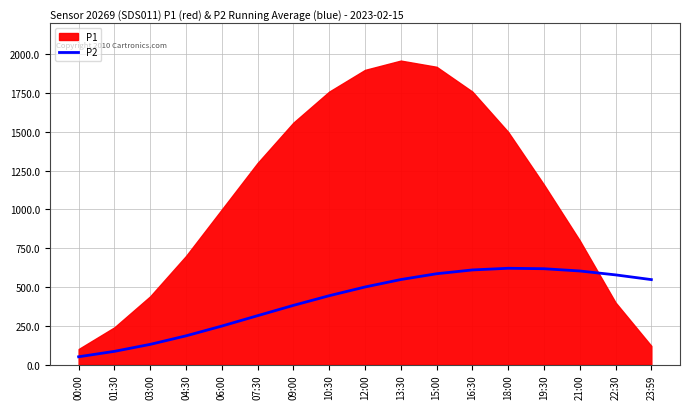

Does the chart display data point markers on the line(s)?

No